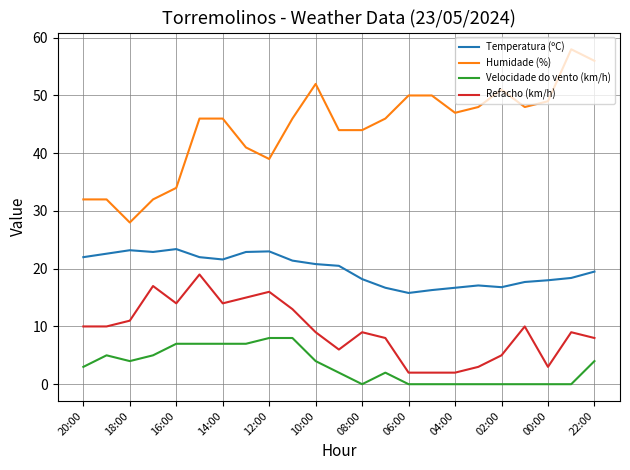

What is the maximum value for Humidade (%)?

58.0